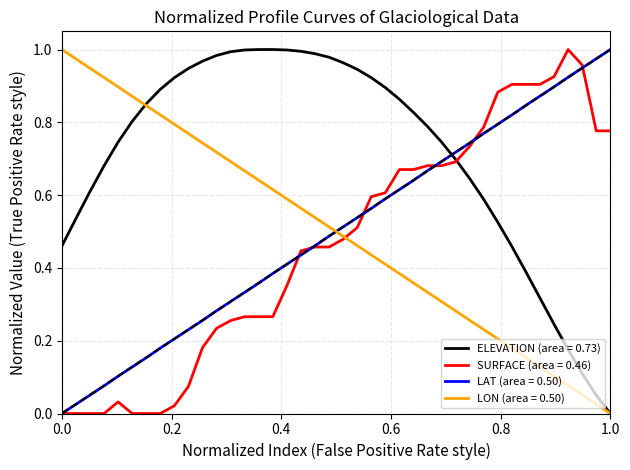

Which series has the largest total across all categories?

ELEVATION (area = 0.73)